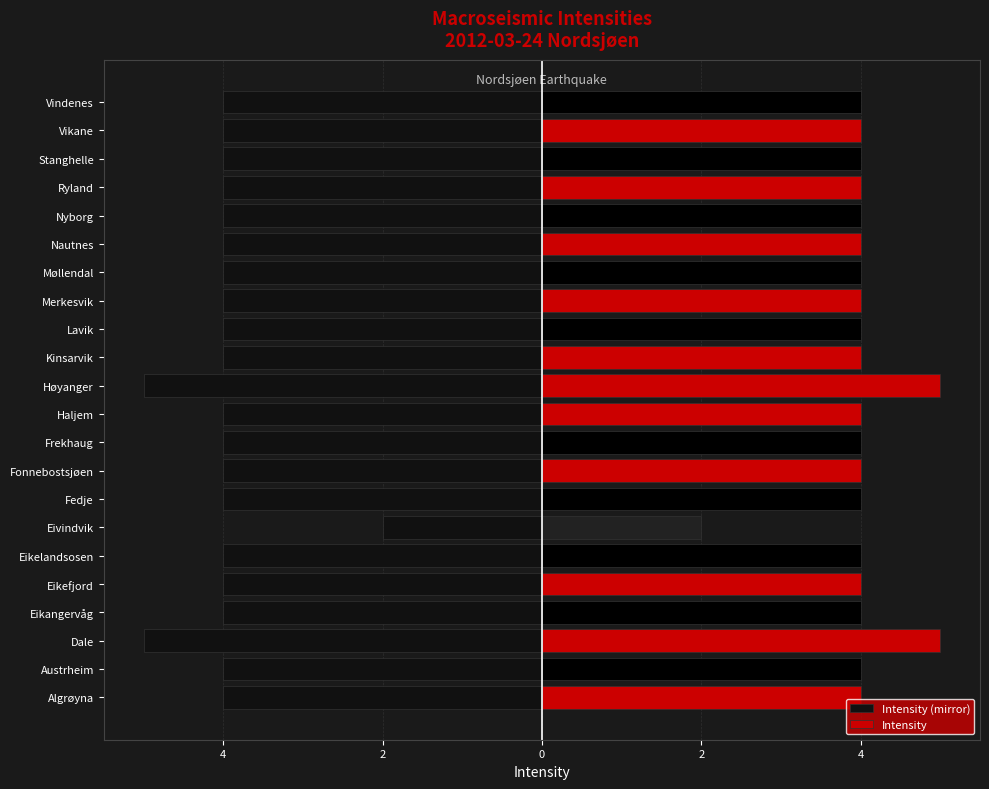

At how many categories does at least one series exceed 3?

21